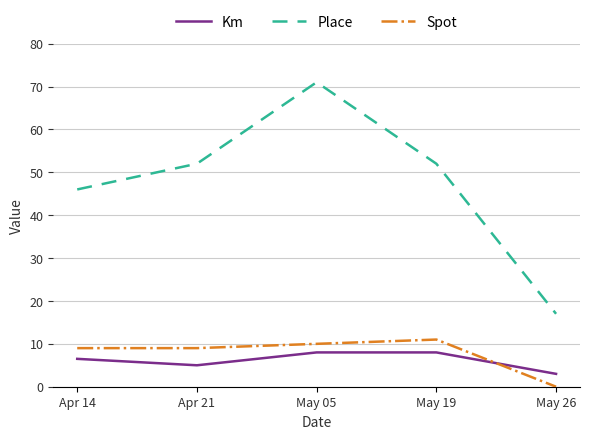

Which series has the largest range (max minus min)?

Place